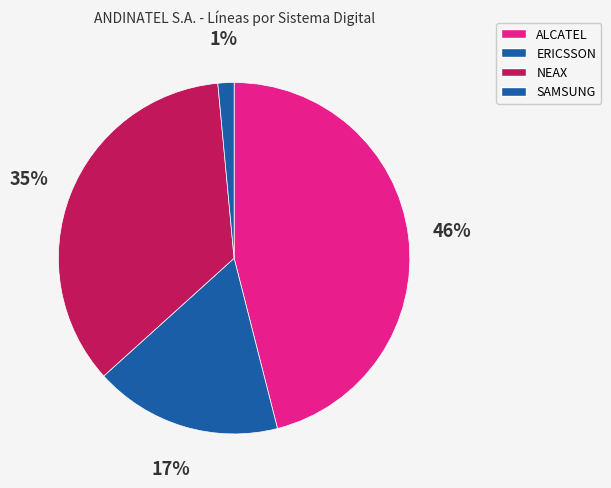

How many segments does this pie chart have?

4